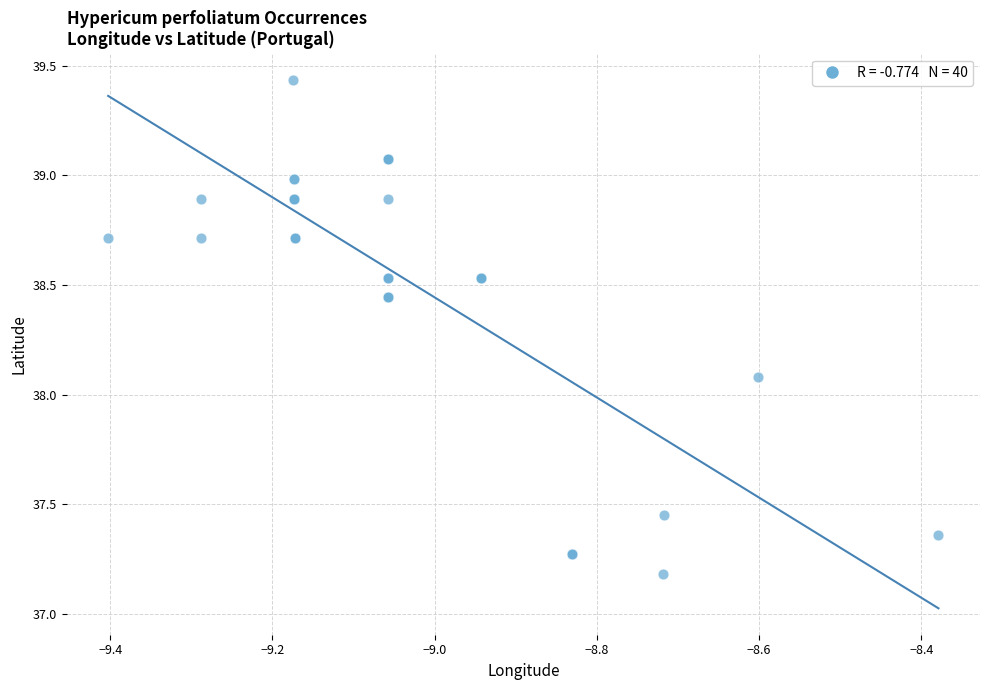

What Y value in the scatter plot is closest to 38?

38.1